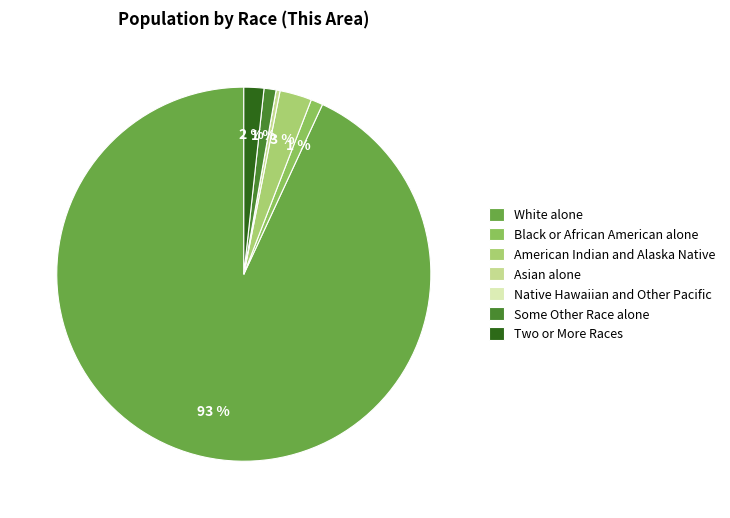

Which has a higher value, American Indian and Alaska Native or White alone?

White alone